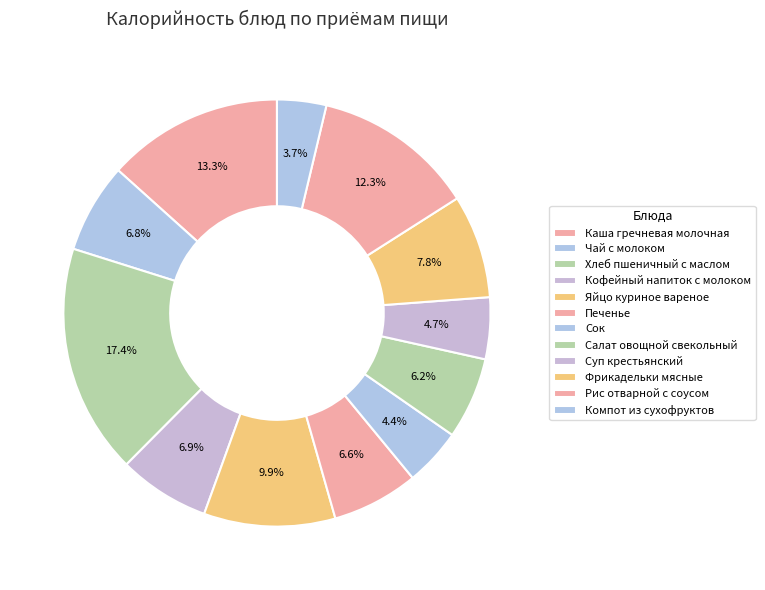

To the nearest percent, what is the difference between the Салат овощной свекольный and Кофейный напиток с молоком slice percentages?

1%